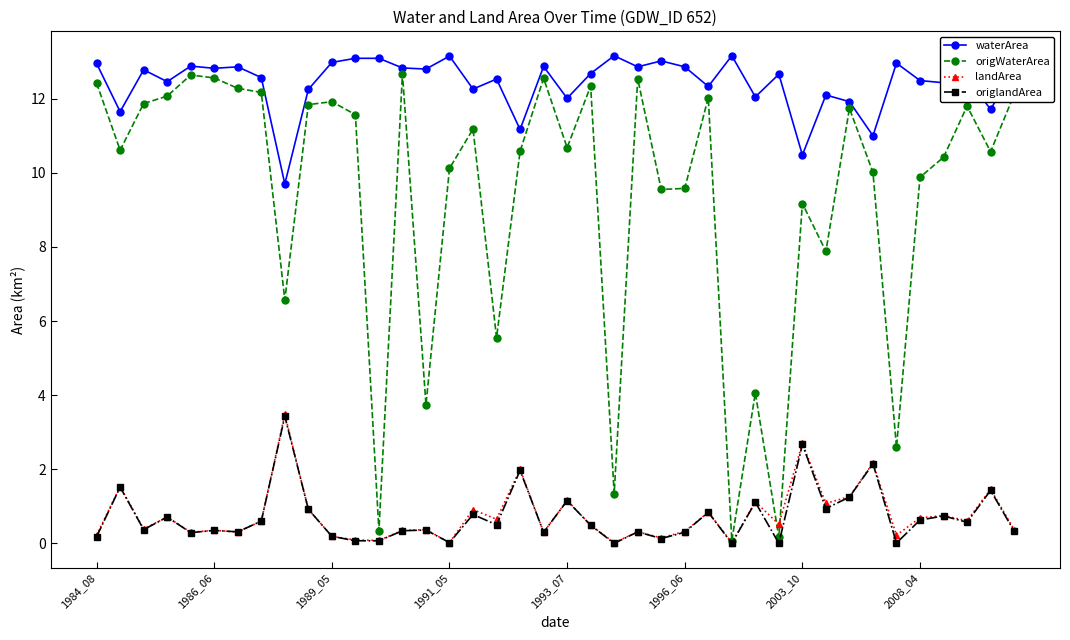

Which series has the widest spread of values?

origWaterArea